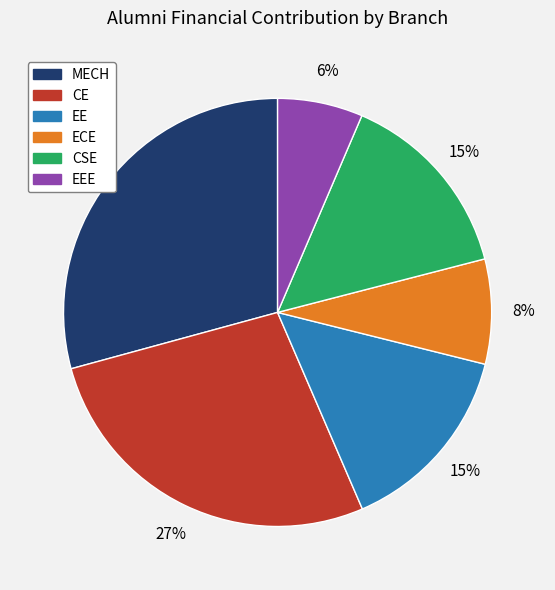

What is the largest slice in the pie chart?

MECH